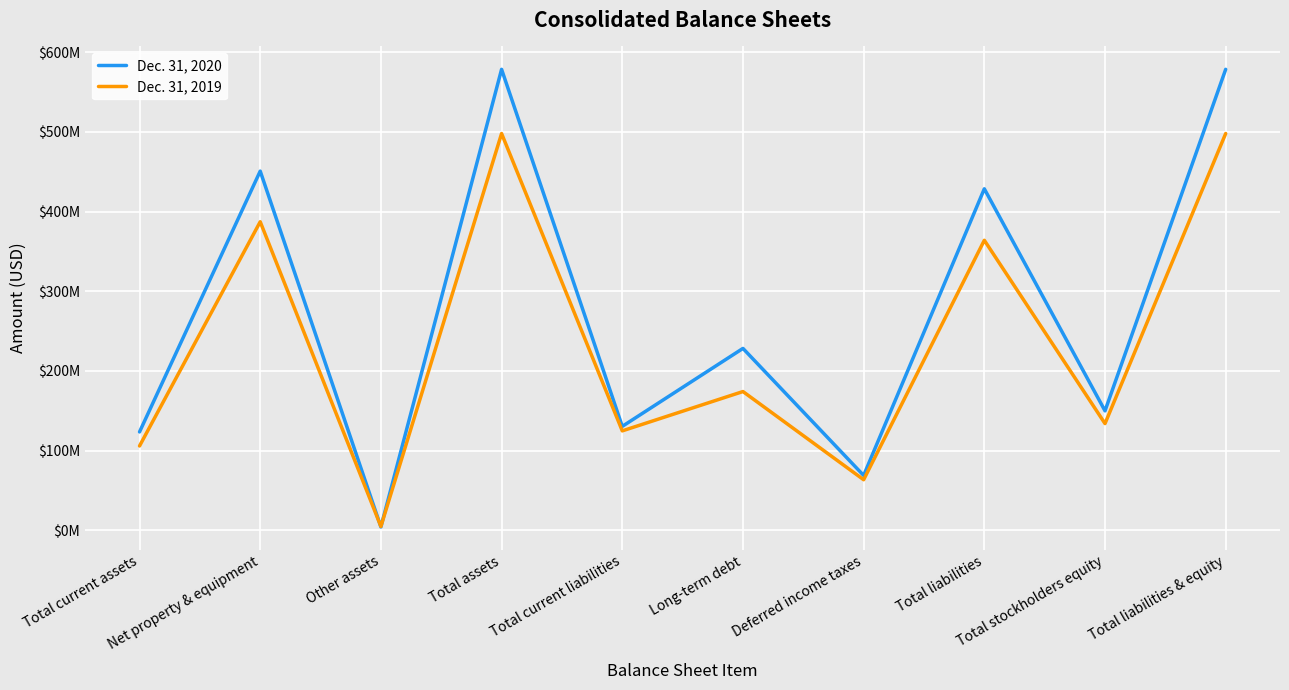

What is the approximate value of Dec. 31, 2019 at Total current liabilities, to the nearest 50?

124845000